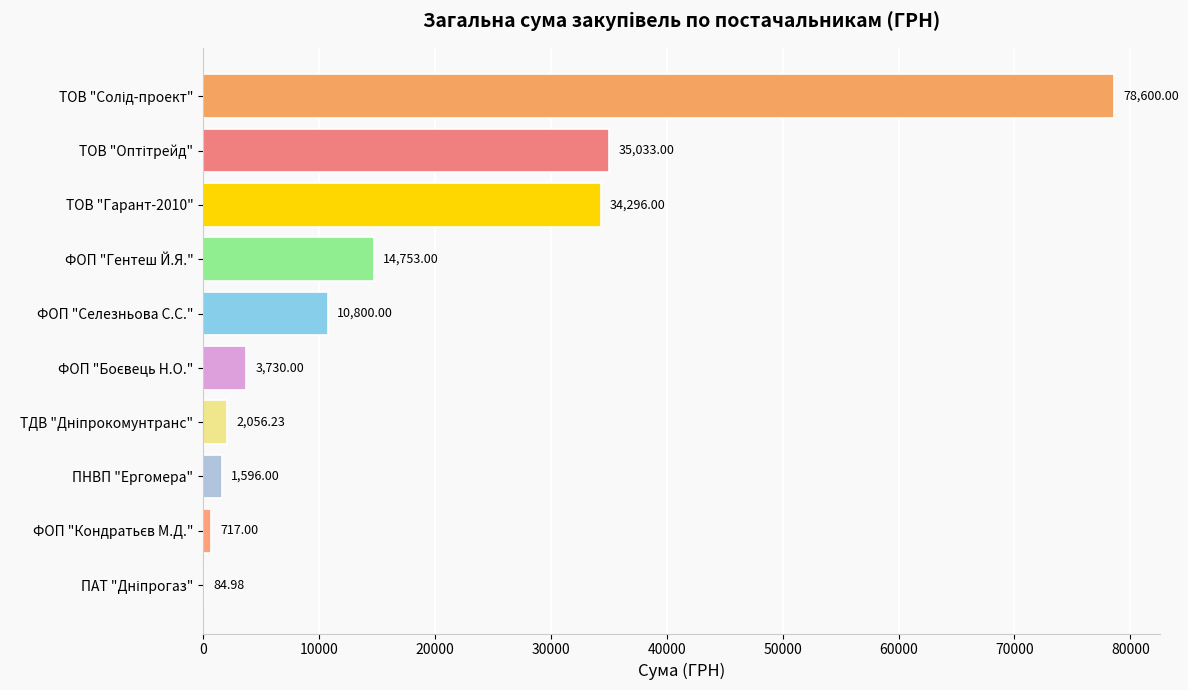

What is the change in value from ФОП "Гентеш Й.Я." to ФОП "Селезньова С.С."?

-3953.0